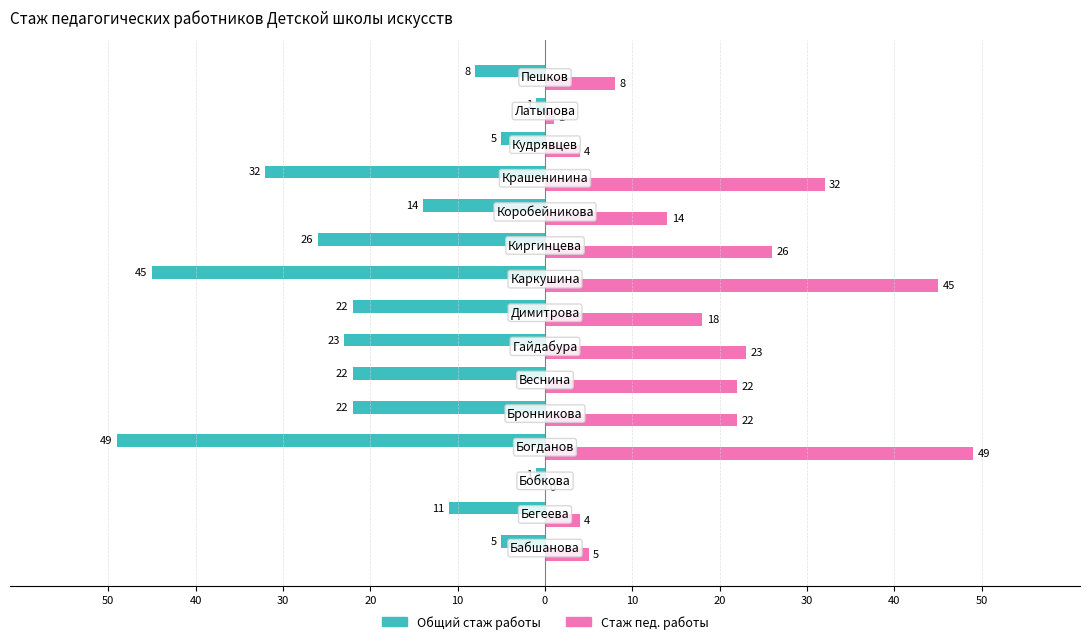

Count the number of categories in the chart.

15